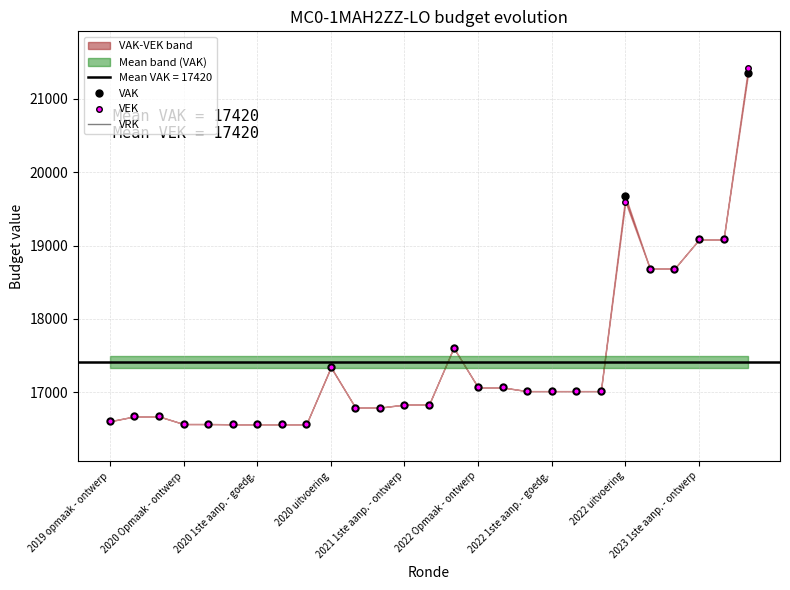

True or false: VEK and VRK intersect in this chart.

False